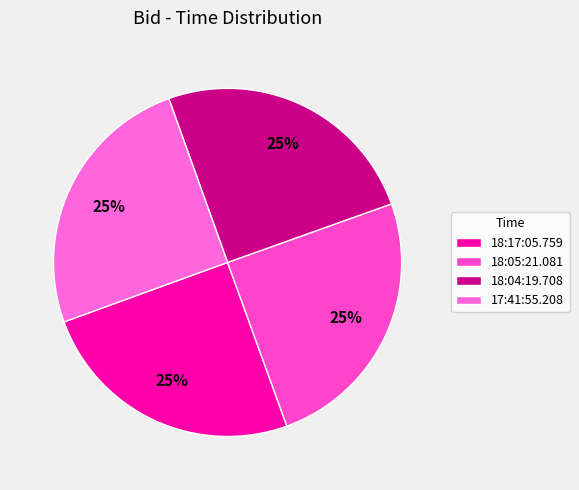

Is there a majority slice in this chart?

No